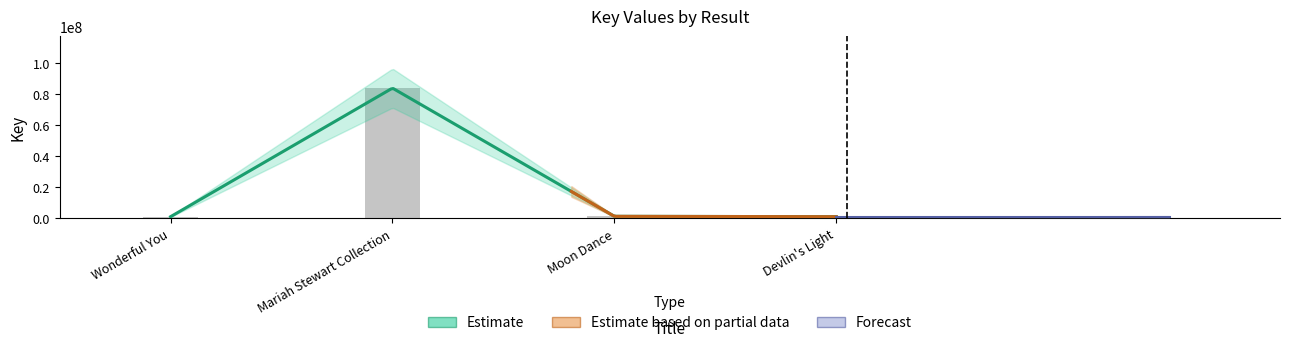

List the labels in order of value, smallest first.

Devlin's Light, Wonderful You, Moon Dance, Mariah Stewart Collection